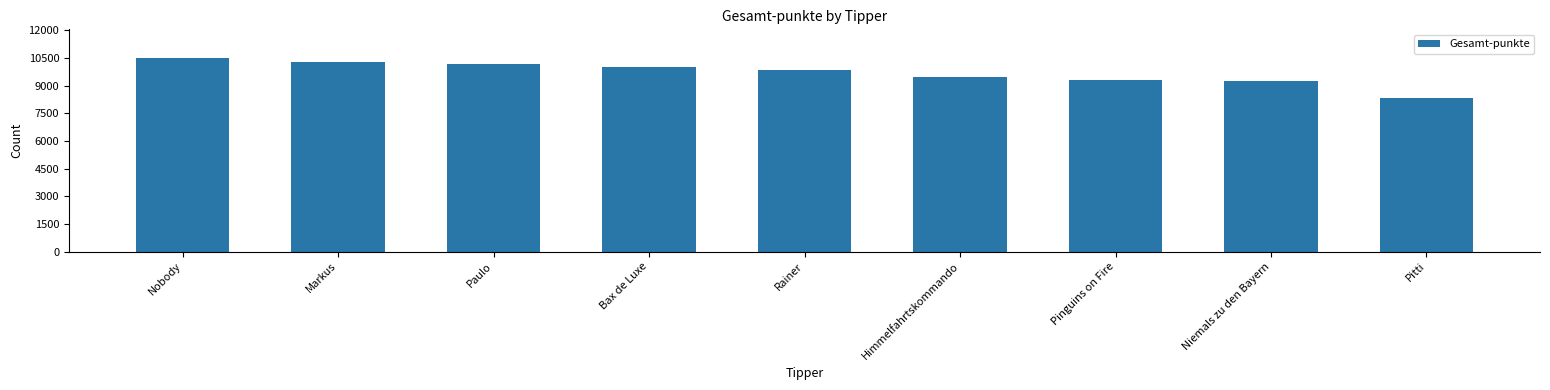

The chart shows a value of 14631 at Paulo. True or false?

False